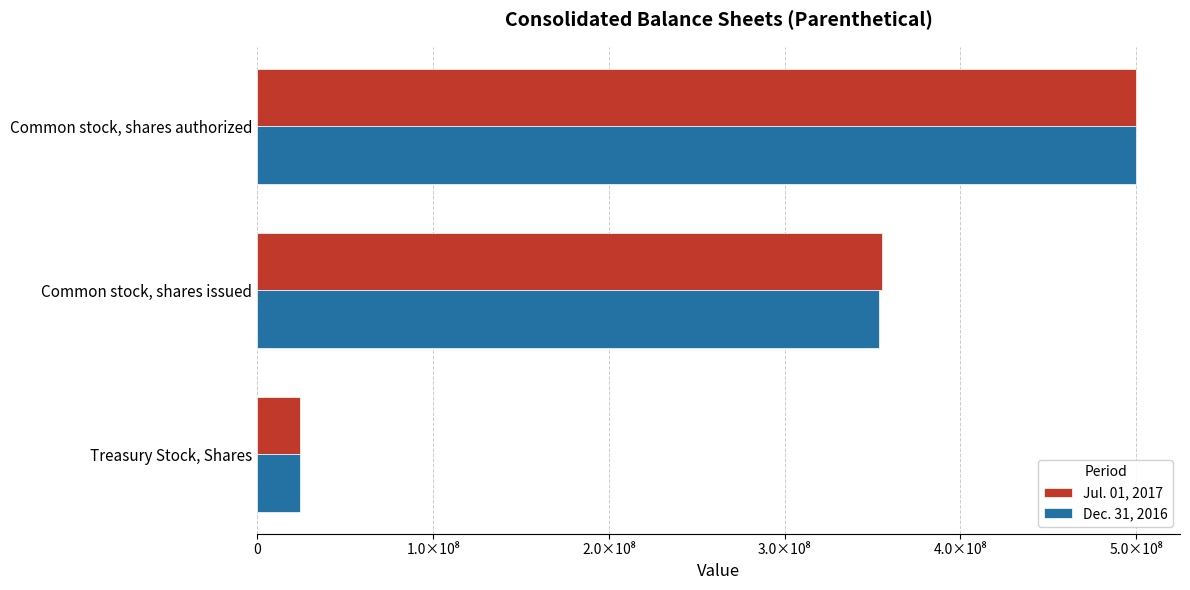

What are all the series names shown in the legend?

Jul. 01, 2017, Dec. 31, 2016